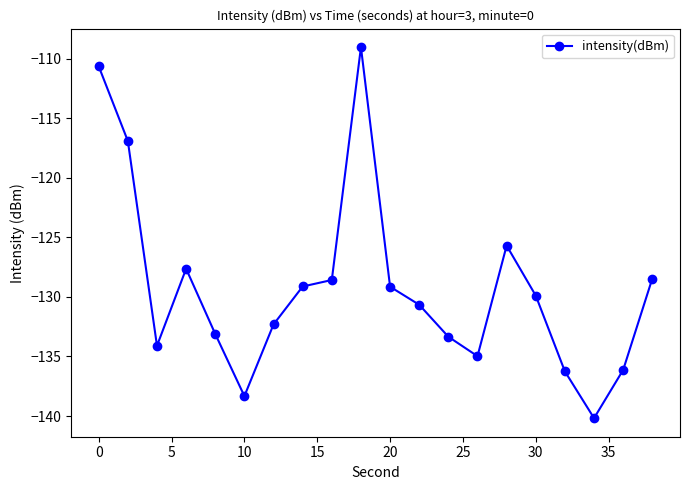

What is the average value?

-129.2